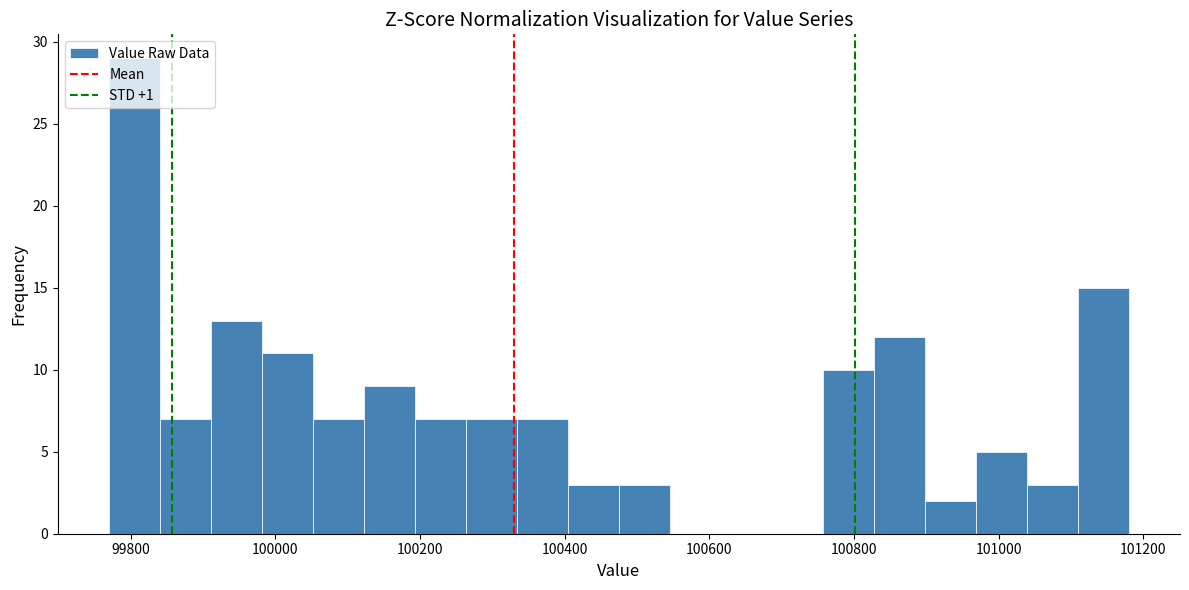

Read against the x-axis, roughly where is the centre of the tallest bar?

99800